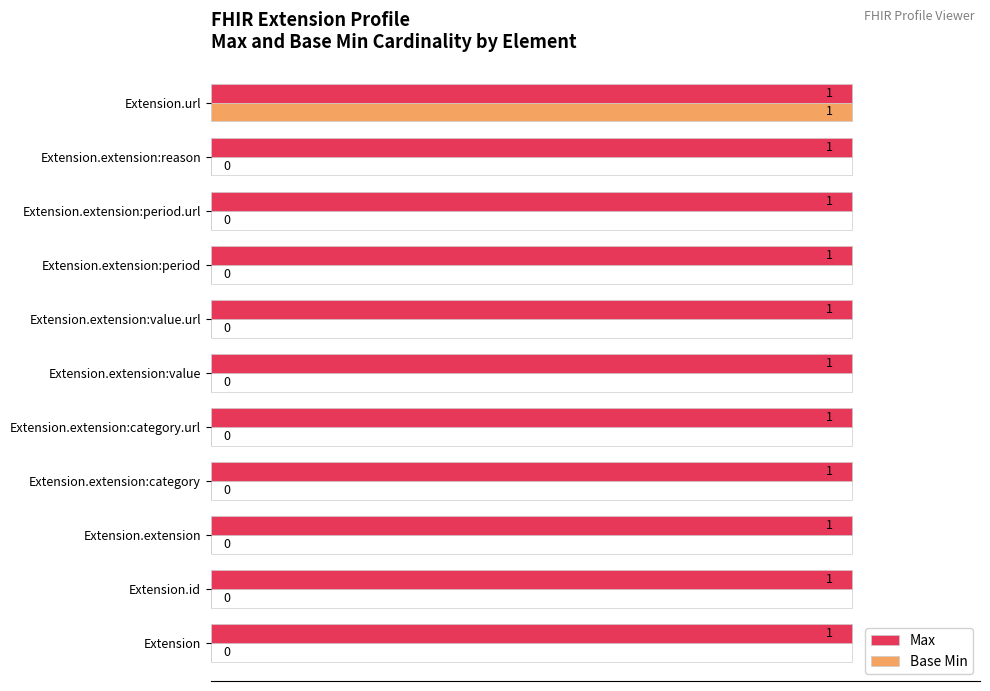

What are all the series names shown in the legend?

Max, Base Min